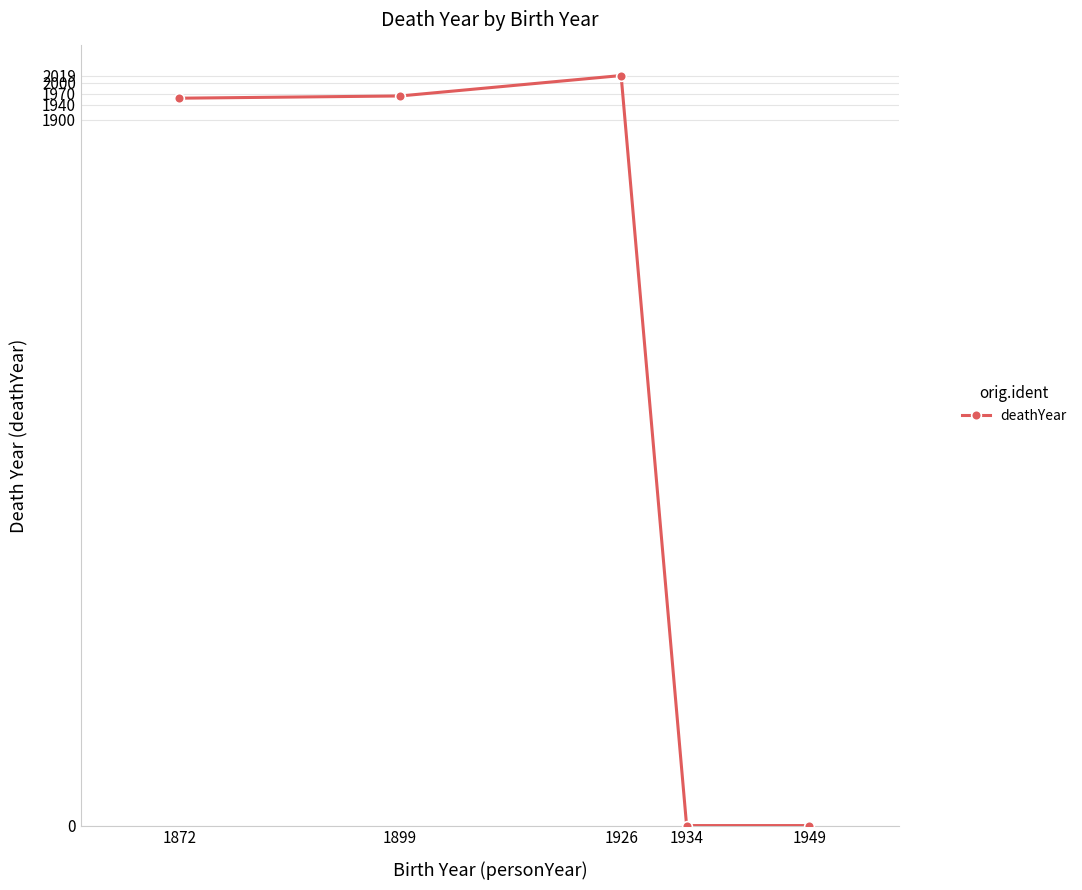

The value at 1872 is 682. True or false?

False